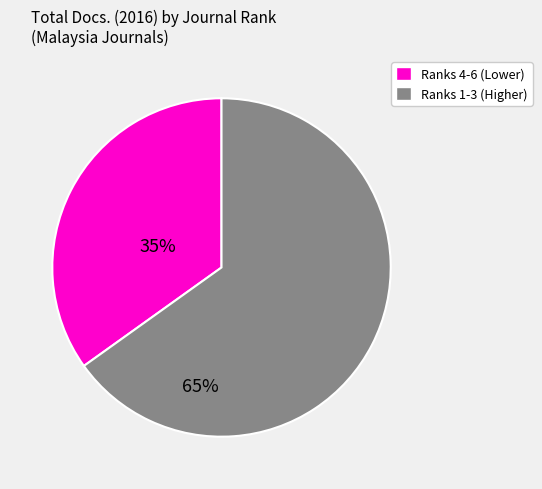

How many segments does this pie chart have?

2